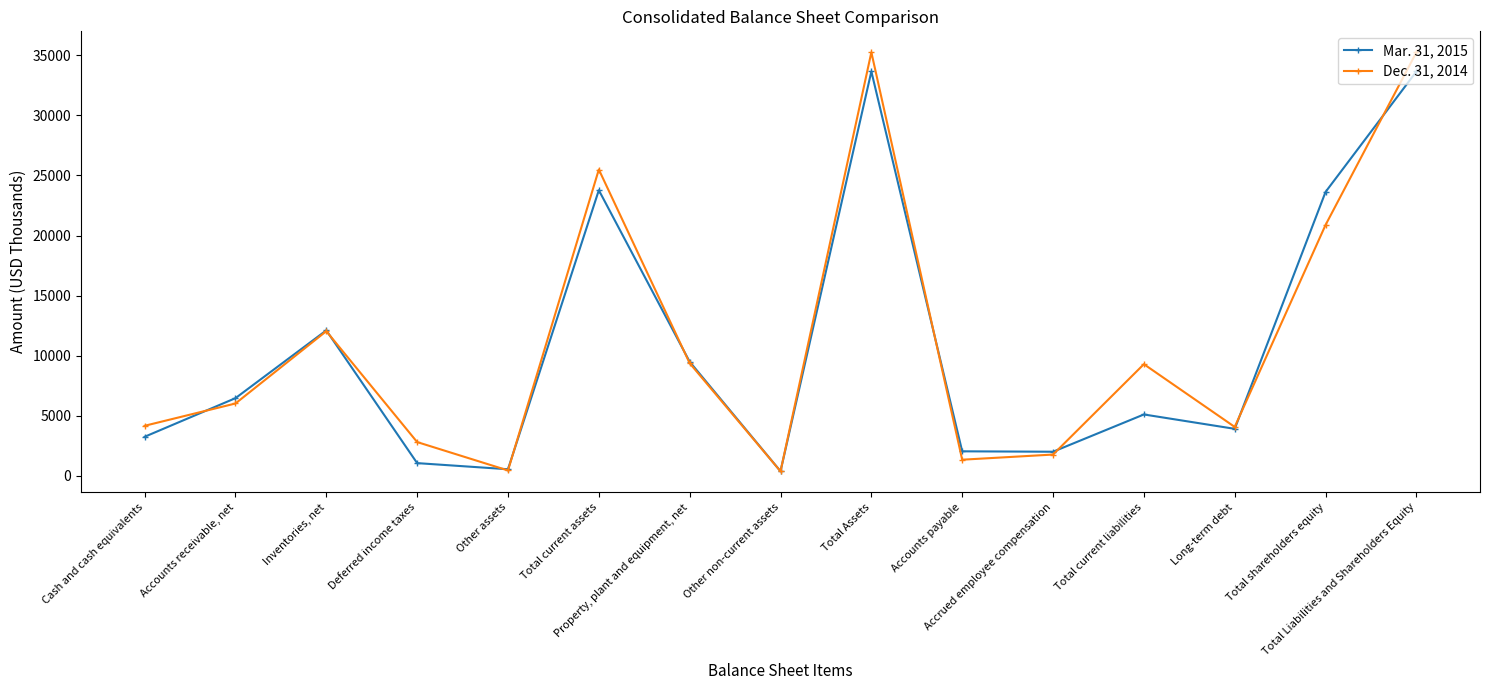

How many data points does each series have?

15